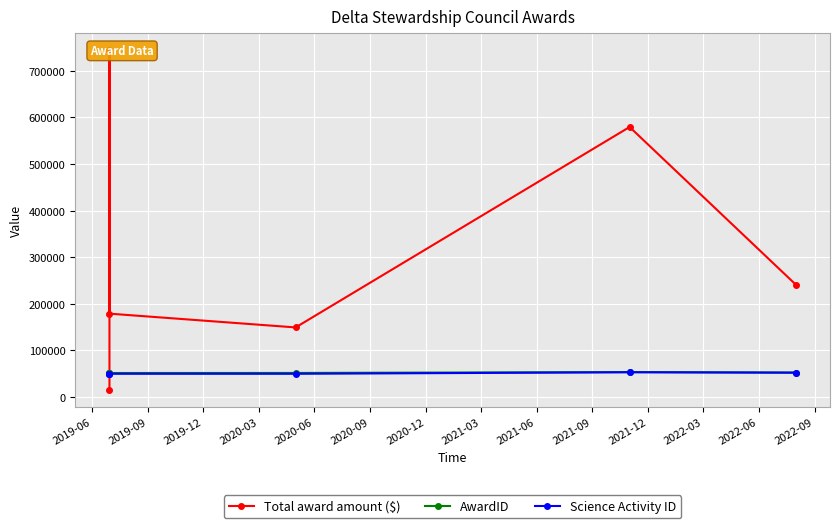

How many series are shown in this chart?

3